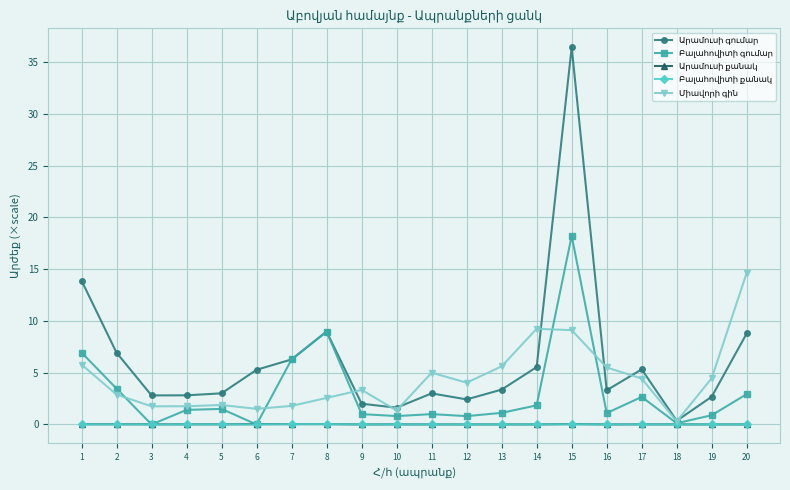

At which category is the sum across all series the highest?

15